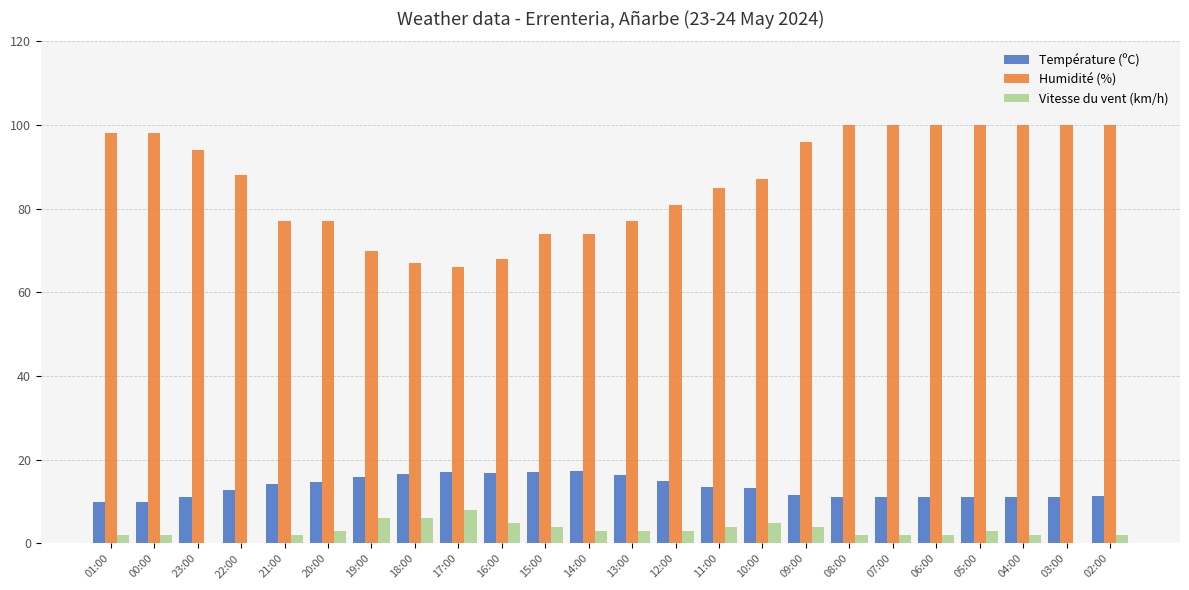

What is the spread (max minus min) of values at 16:00?

63.0